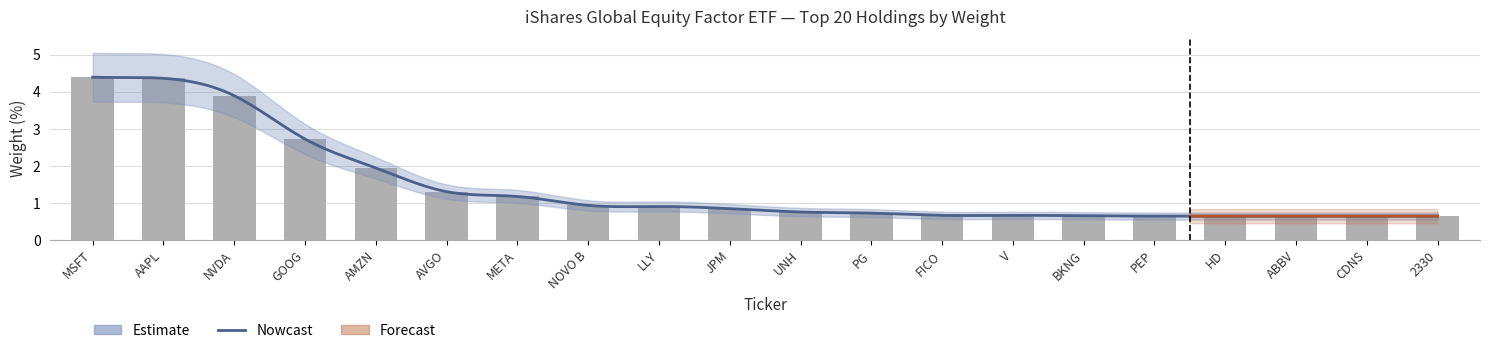

Where is the data nearest to the value 2?

AMZN